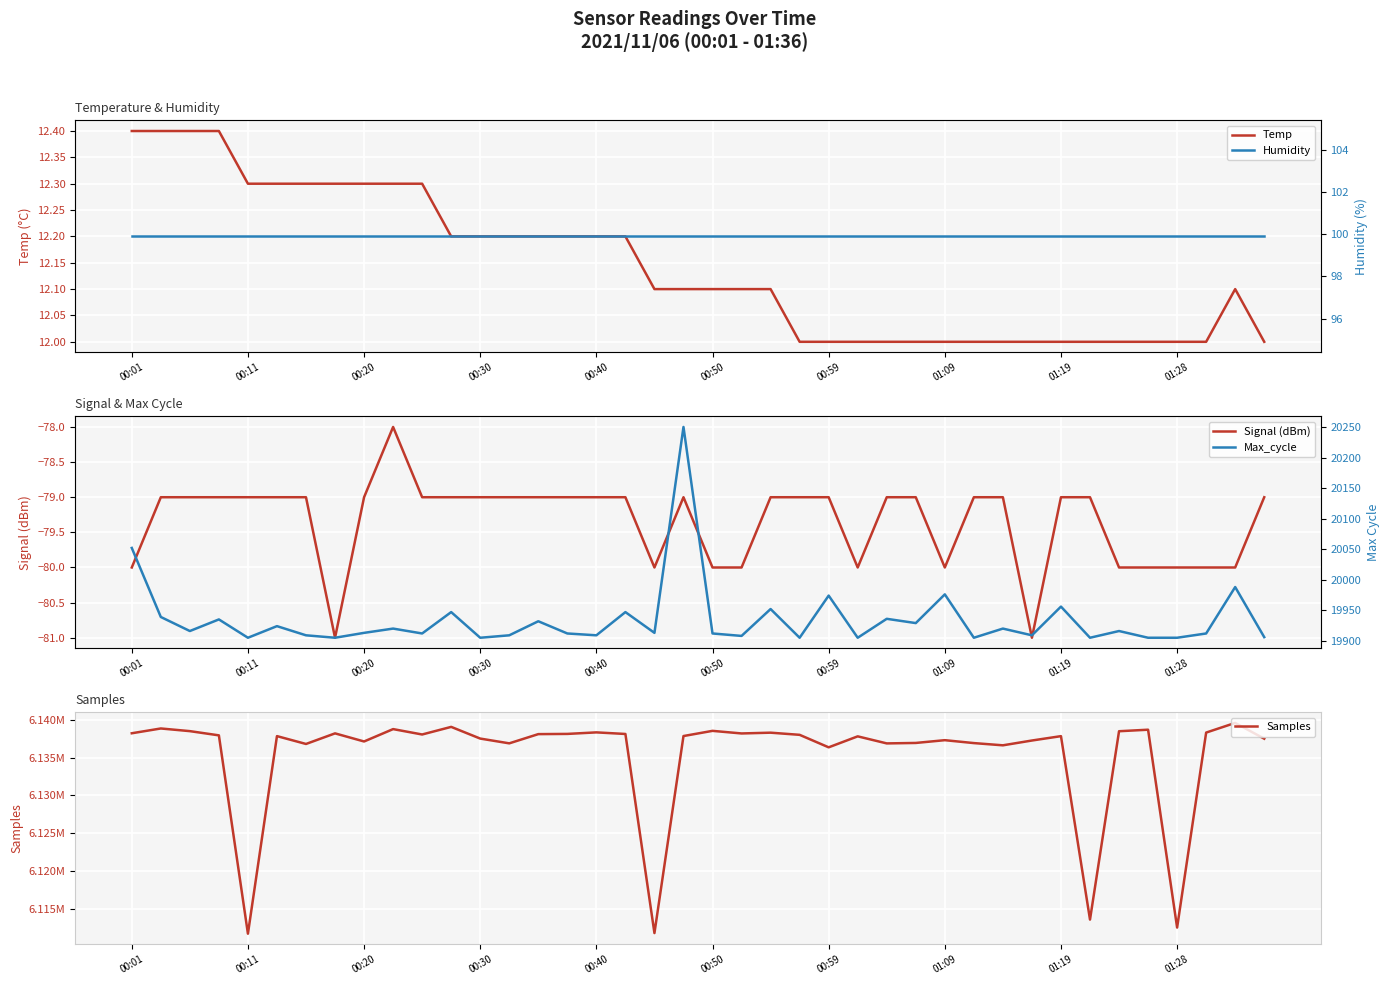

How many lines are shown in the chart?

5